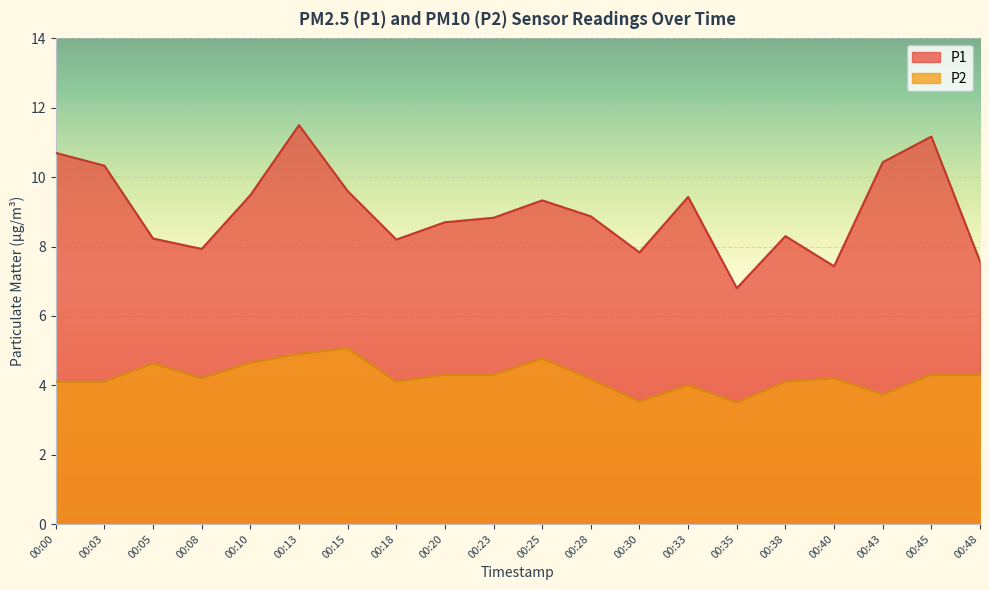

Reading left to right, what are all the values shown in this chart?

P1: 00:00=10.7	00:03=10.3	00:05=8.2	00:08=7.9	00:10=9.5	00:13=11.5	00:15=9.6	00:18=8.2	00:20=8.7	00:23=8.8	00:25=9.3	00:28=8.9	00:30=7.8	00:33=9.4	00:35=6.8	00:38=8.3	00:40=7.4	00:43=10.4	00:45=11.2	00:48=7.6
P2: 00:00=4.1	00:03=4.1	00:05=4.6	00:08=4.2	00:10=4.7	00:13=4.9	00:15=5.1	00:18=4.1	00:20=4.3	00:23=4.3	00:25=4.8	00:28=4.2	00:30=3.5	00:33=4.0	00:35=3.5	00:38=4.1	00:40=4.2	00:43=3.7	00:45=4.3	00:48=4.3